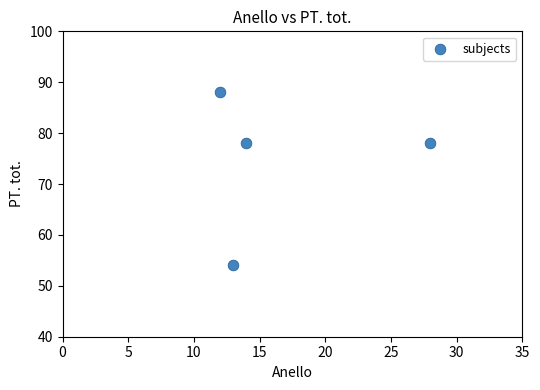

What is the range of Y values (max minus min)?

34